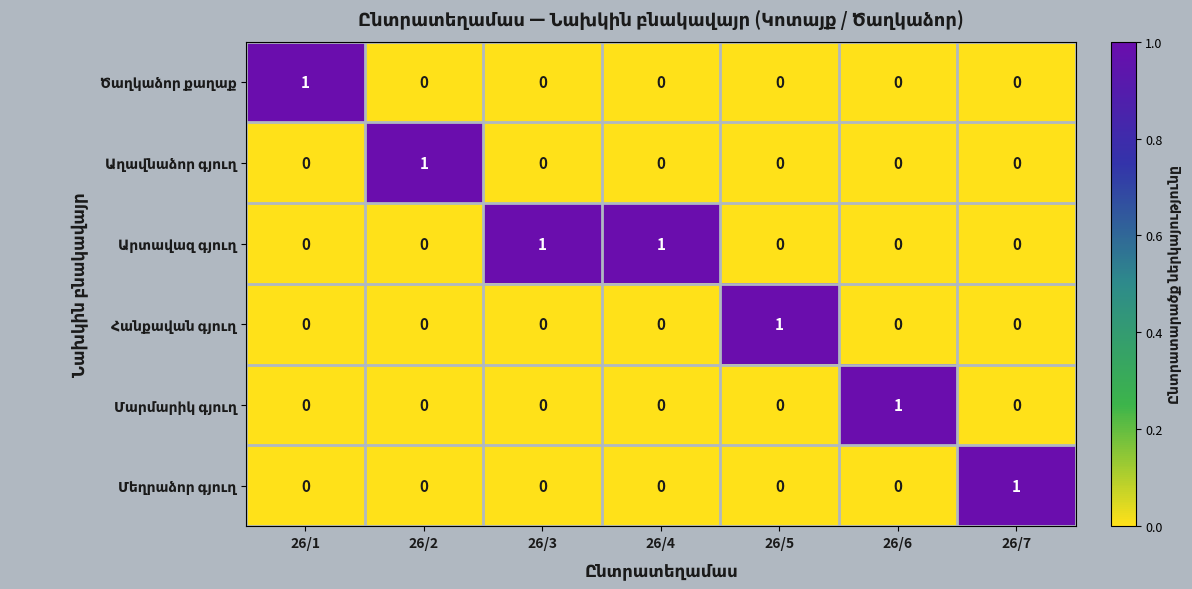

At how many categories does at least one series exceed 0?

7